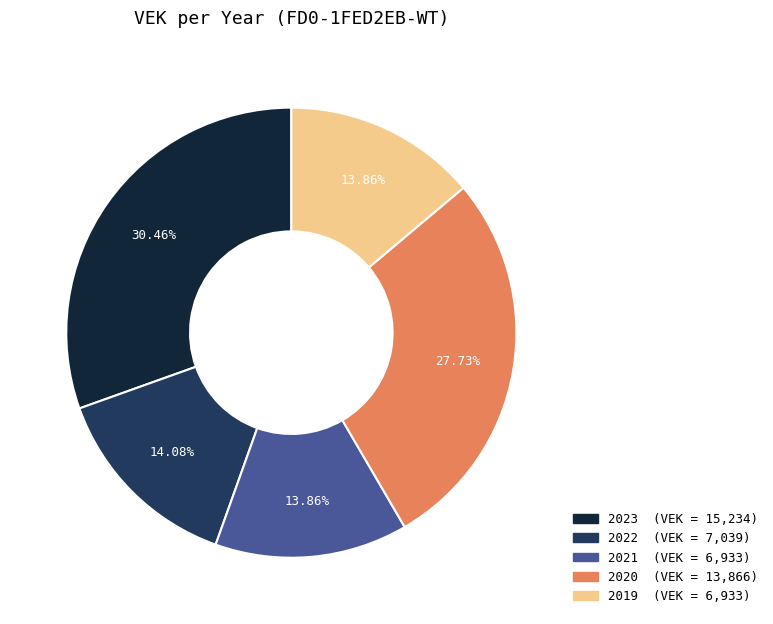

Is there a majority slice in this chart?

No